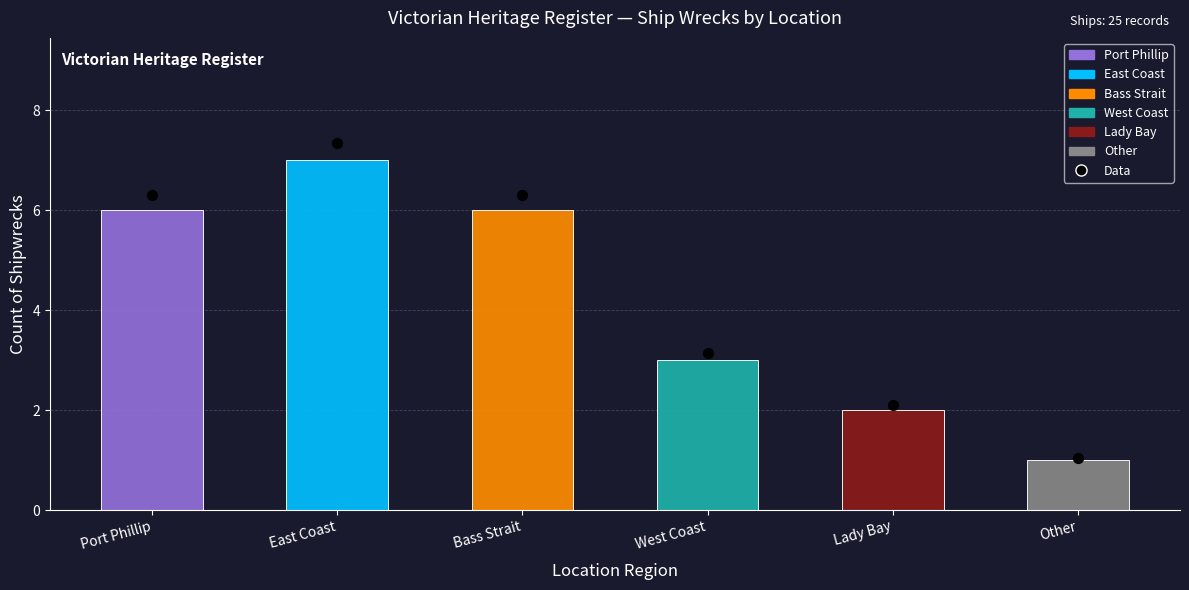

What is the ratio of the value at West Coast to the value at Port Phillip?

0.5